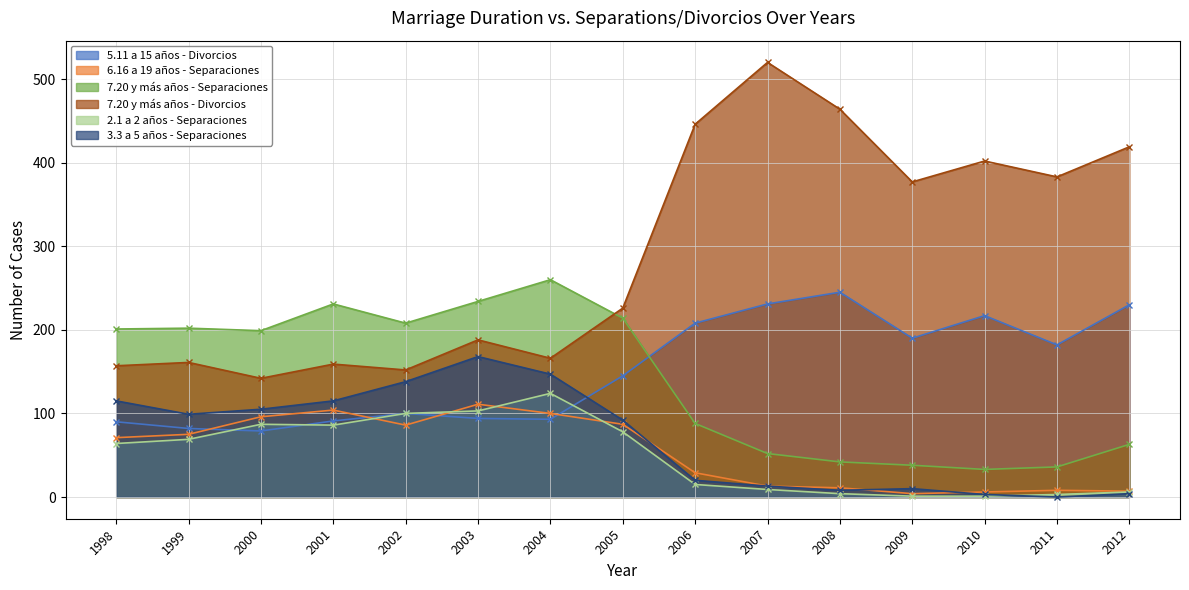

Is the value of 7.20 y más años - Separaciones at 2005 greater than the value of 7.20 y más años - Divorcios at 2005?

No